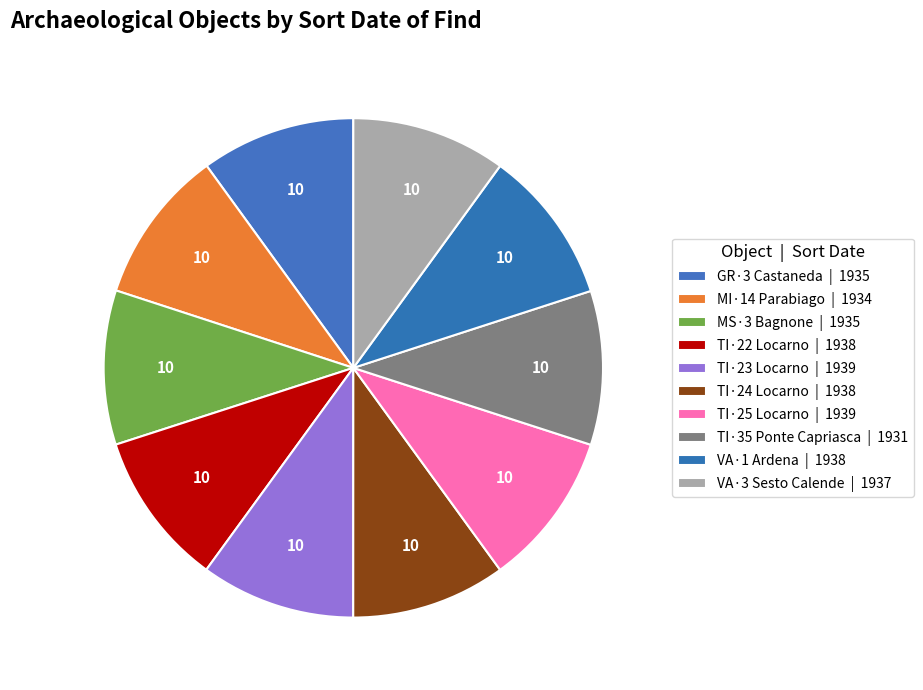

To the nearest percent, what percentage of the pie is MS·3 Bagnone?

10%